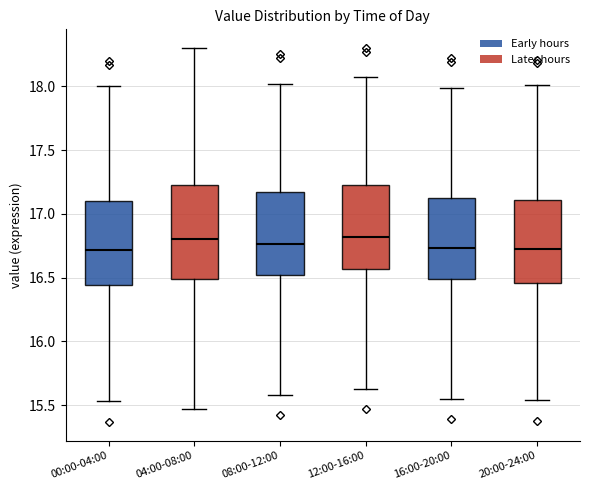

Comparing the boxes themselves (not the whiskers), which one is the tallest?

04:00-08:00